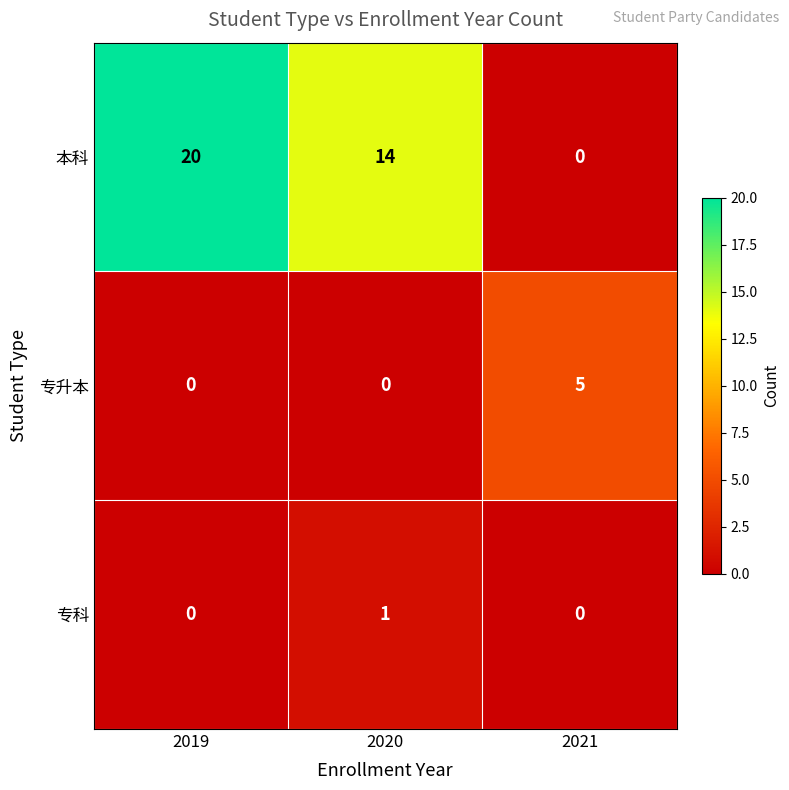

Which series has the largest range (max minus min)?

本科